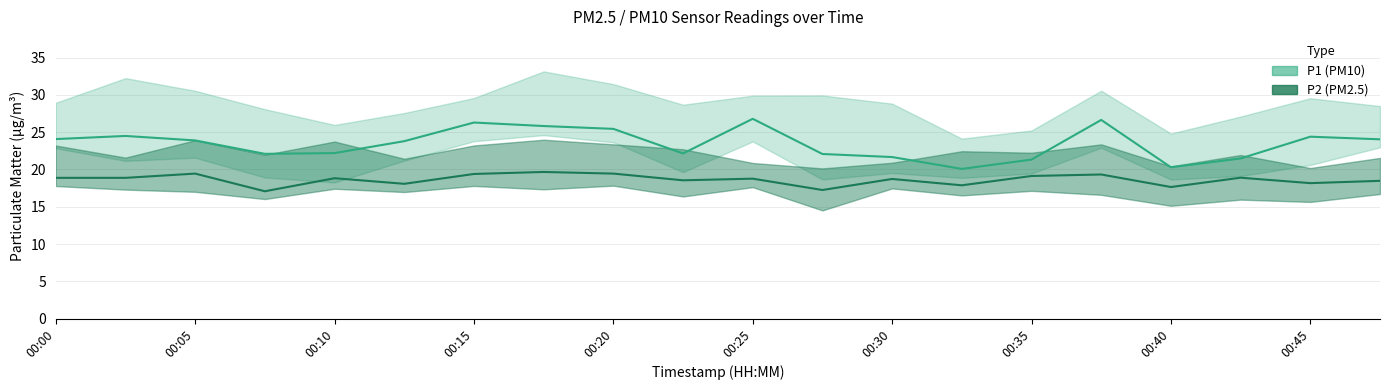

Reading right to left, extract all data points from this chart.

P1 (PM10): 24.1	24.4	21.5	20.3	26.6	21.3	20.1	21.7	22.1	26.8	22.1	25.4	25.8	26.3	23.8	22.2	22.1	23.9	24.5	24.1
P2 (PM2.5): 18.5	18.2	18.9	17.6	19.3	19.1	17.9	18.7	17.2	18.8	18.6	19.4	19.7	19.4	18.1	18.8	17.1	19.4	18.9	18.9